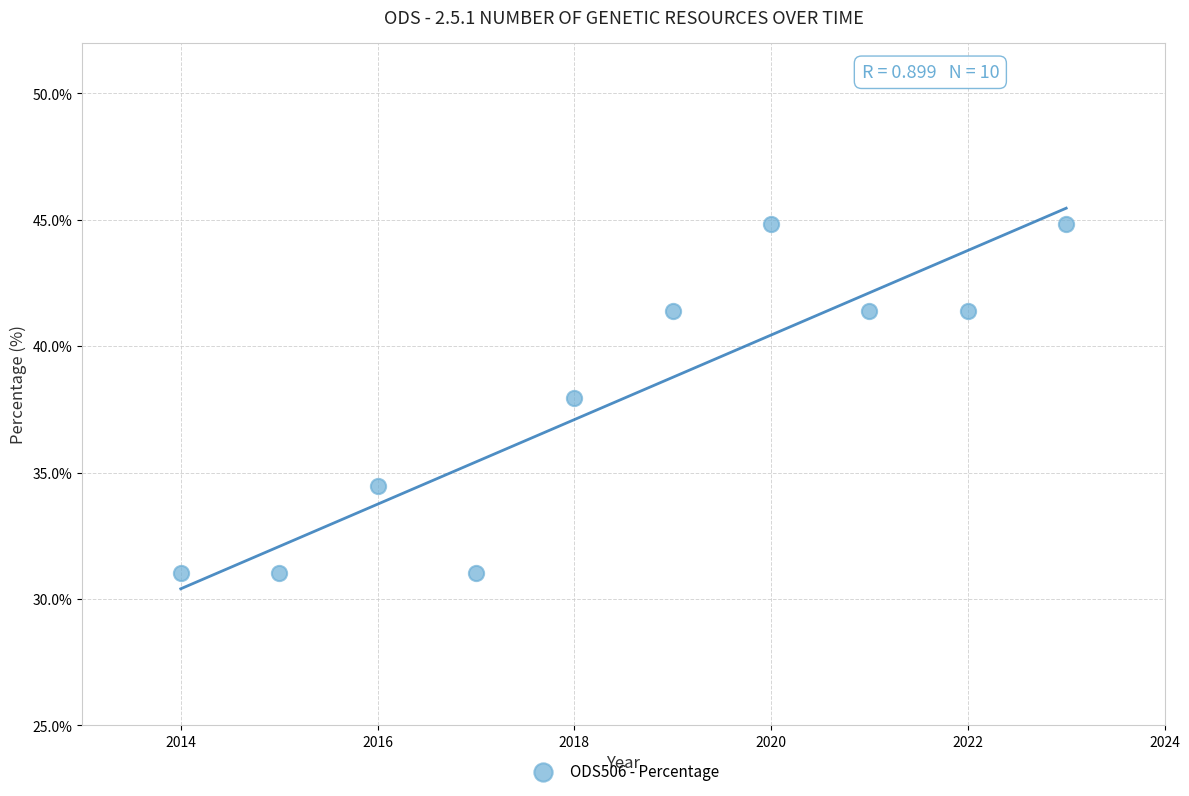

What Y value in the scatter plot is closest to 37?

37.9